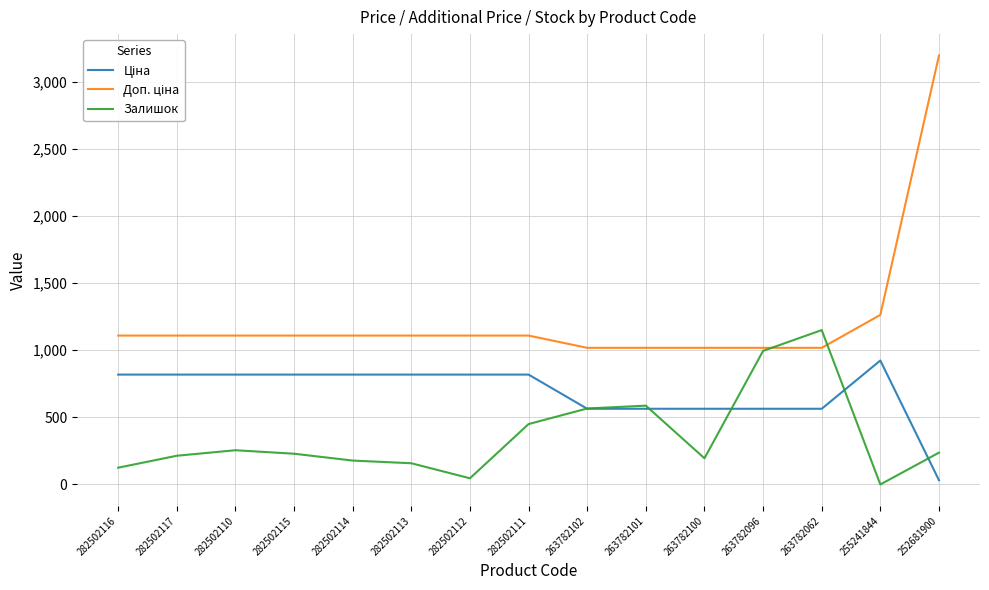

At which category is the sum across all series the highest?

252681900